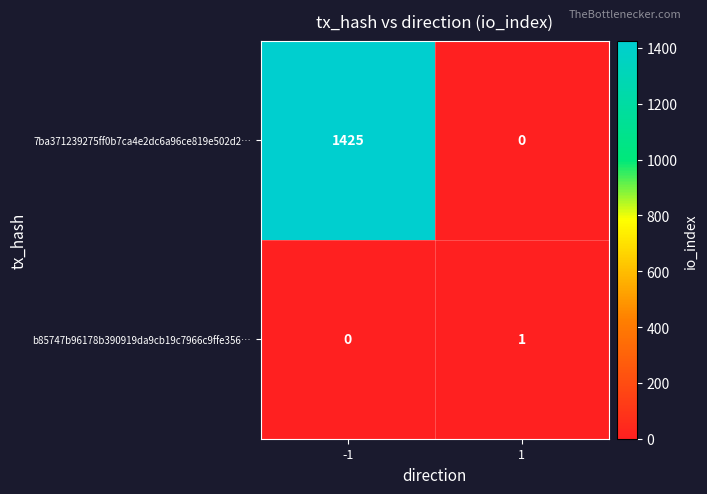

Which series has the largest total across all categories?

7ba371239275ff0b7ca4e2dc6a96ce819e502d2…